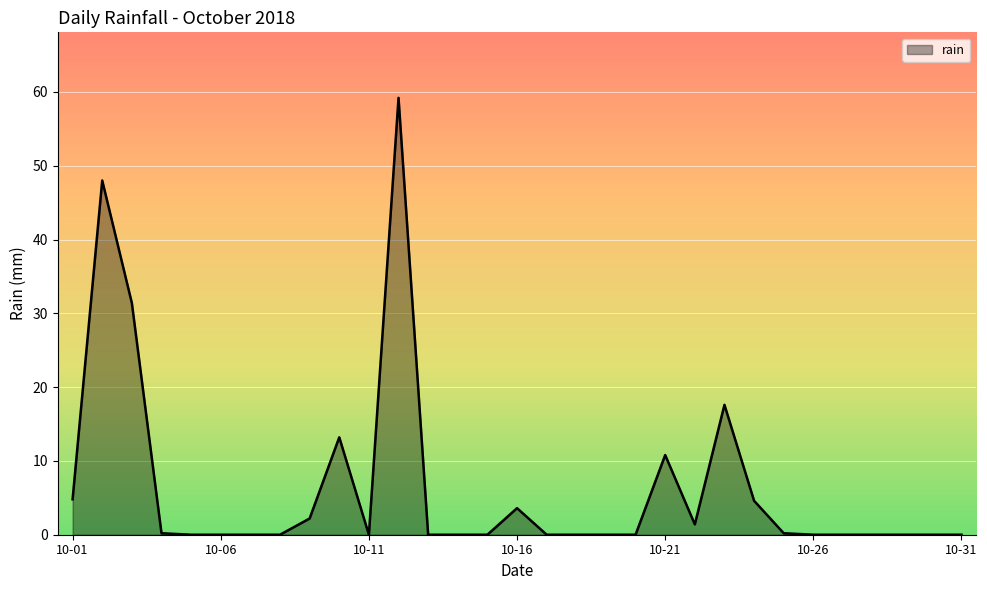

What is the maximum value shown in the chart?

59.2